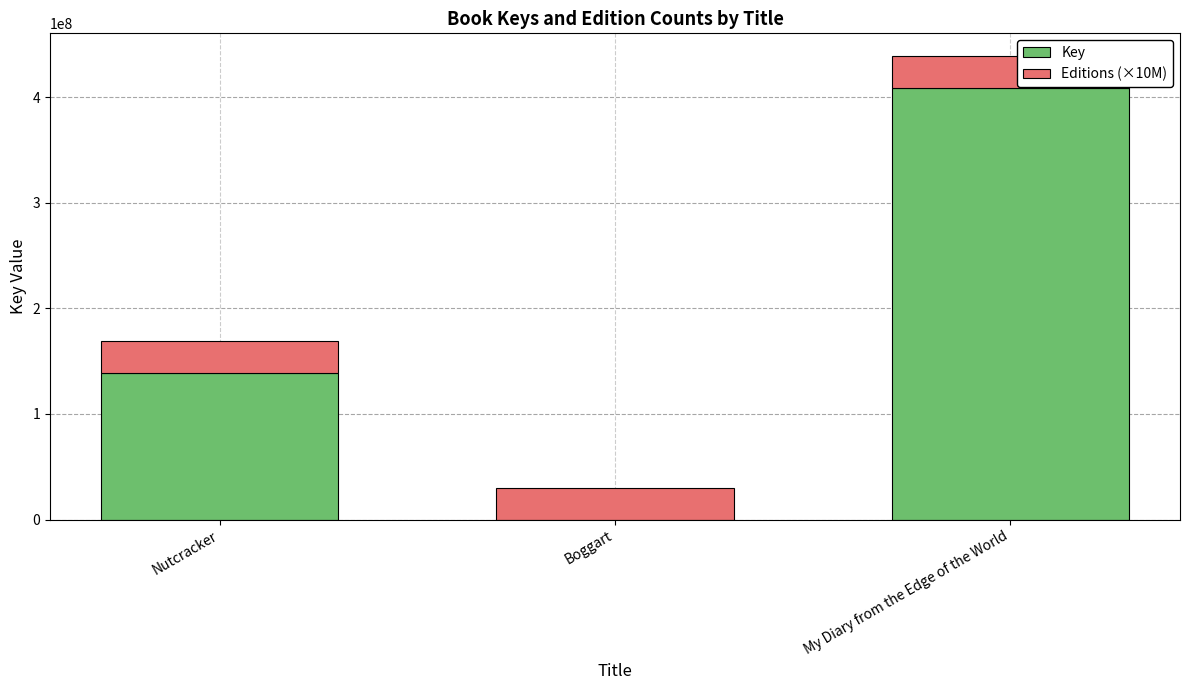

Are the bars horizontal?

No